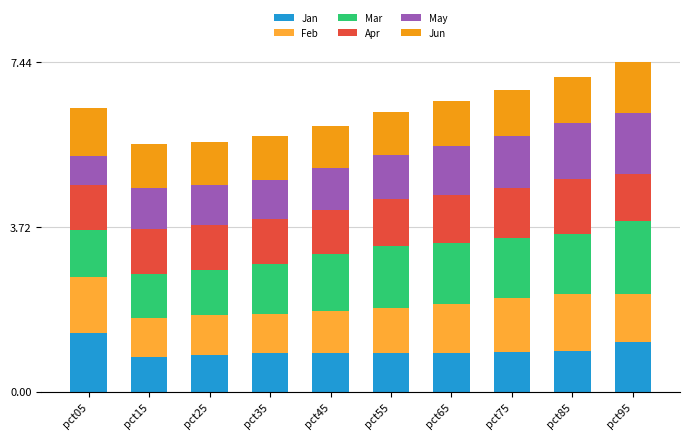

Count the number of categories in the chart.

10